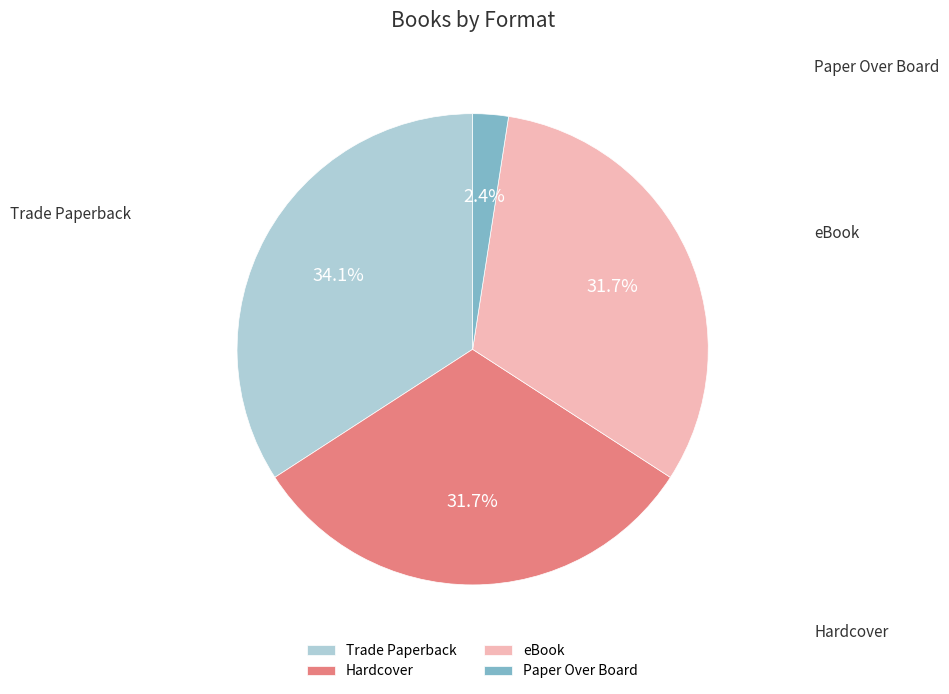

True or false: Hardcover accounts for 22% of the total.

False